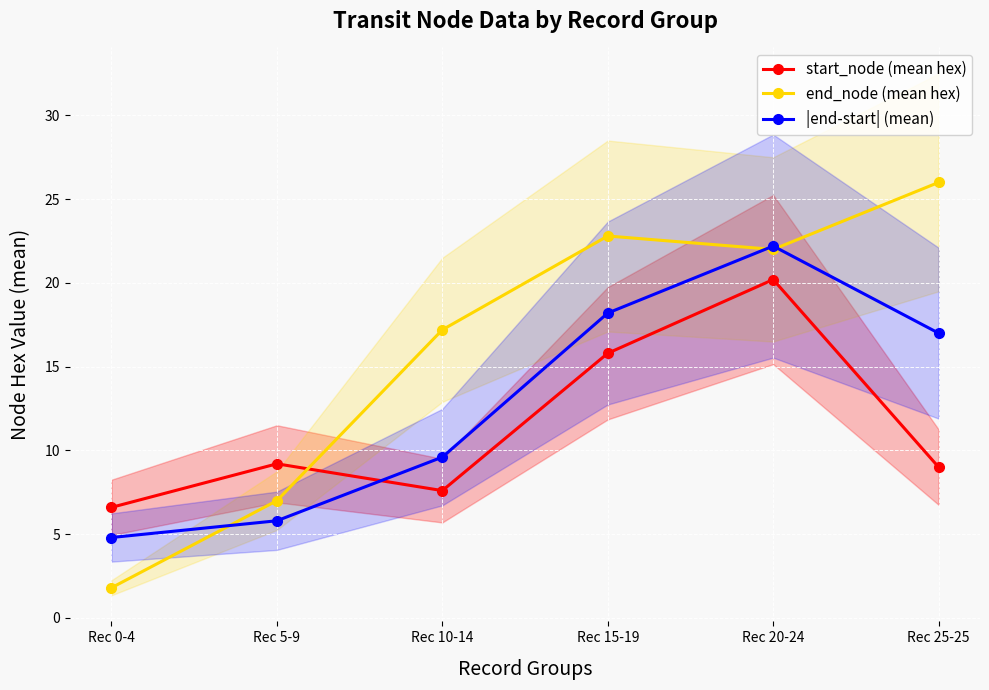

In end_node (mean hex), how many points are higher than both neighbors (excluding endpoints)?

1